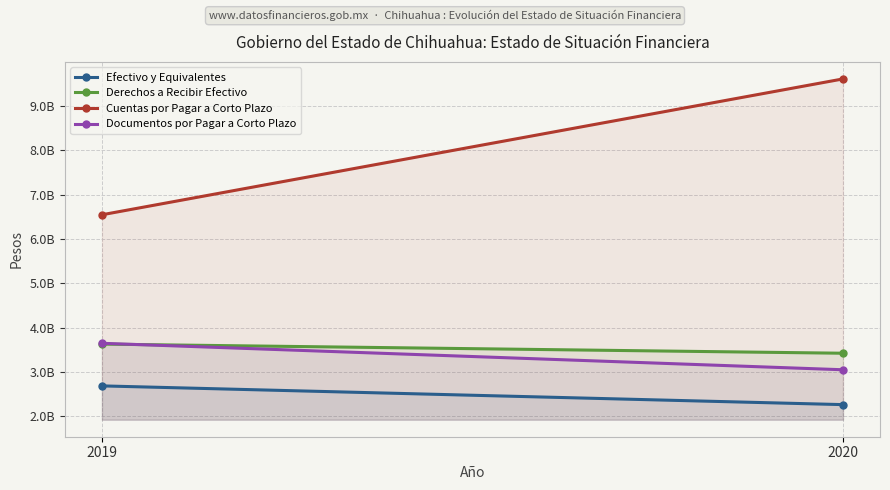

Count the Derechos a Recibir Efectivo values in the range 3423709125 to 3629558264.

2